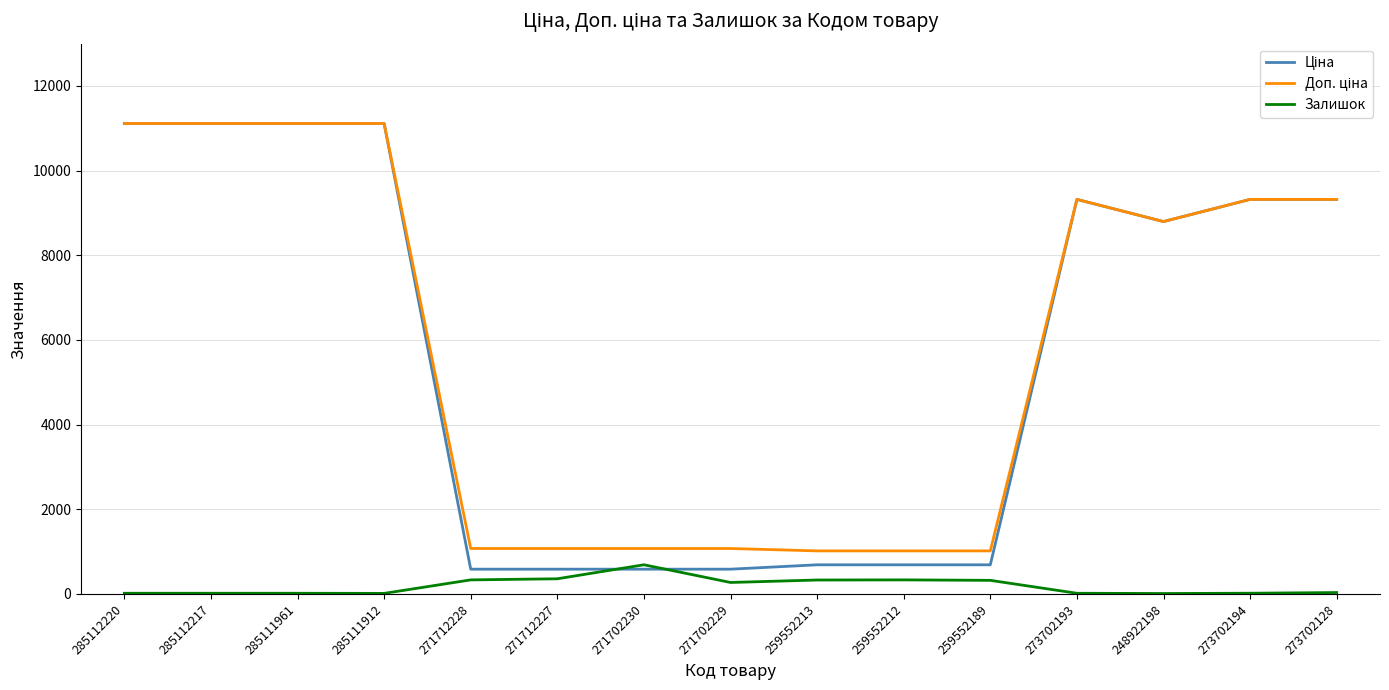

What is the approximate value of Залишок at 271702230?

690.0